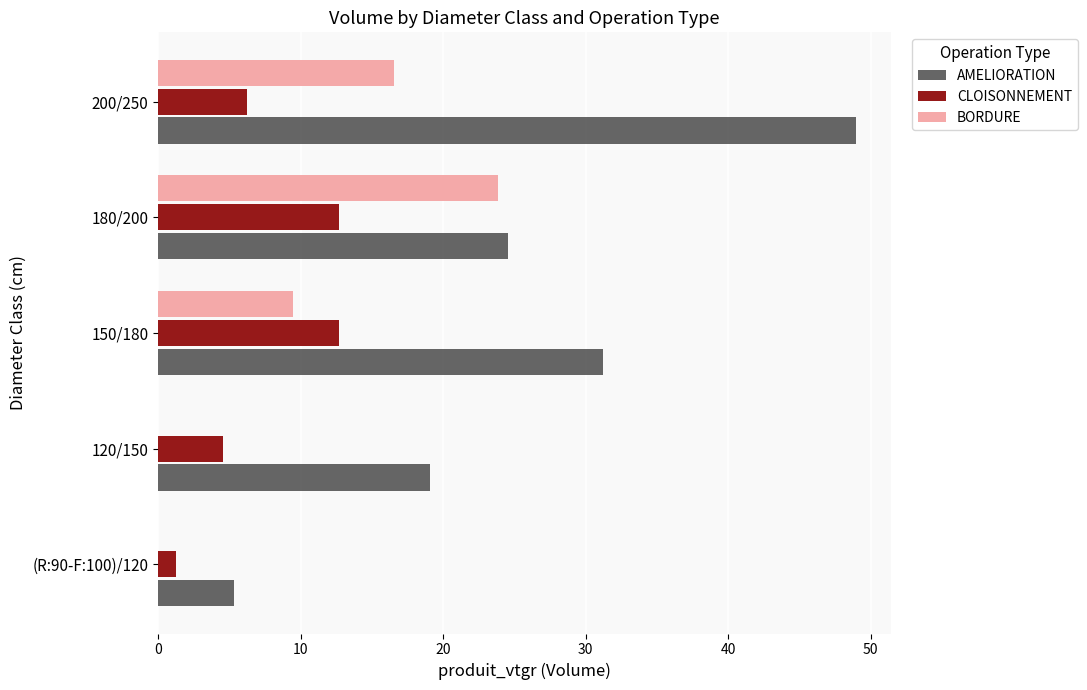

Which series changed the most between (R:90-F:100)/120 and 180/200?

BORDURE